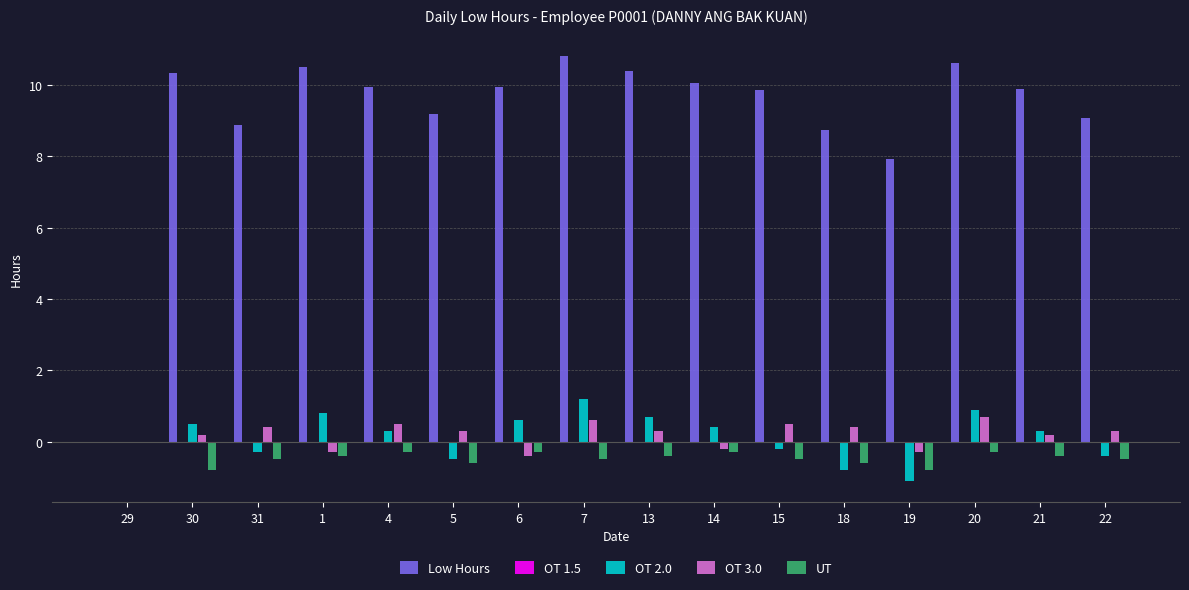

What is the value of the OT 2.0 bar at the 13th from the left?

-1.1